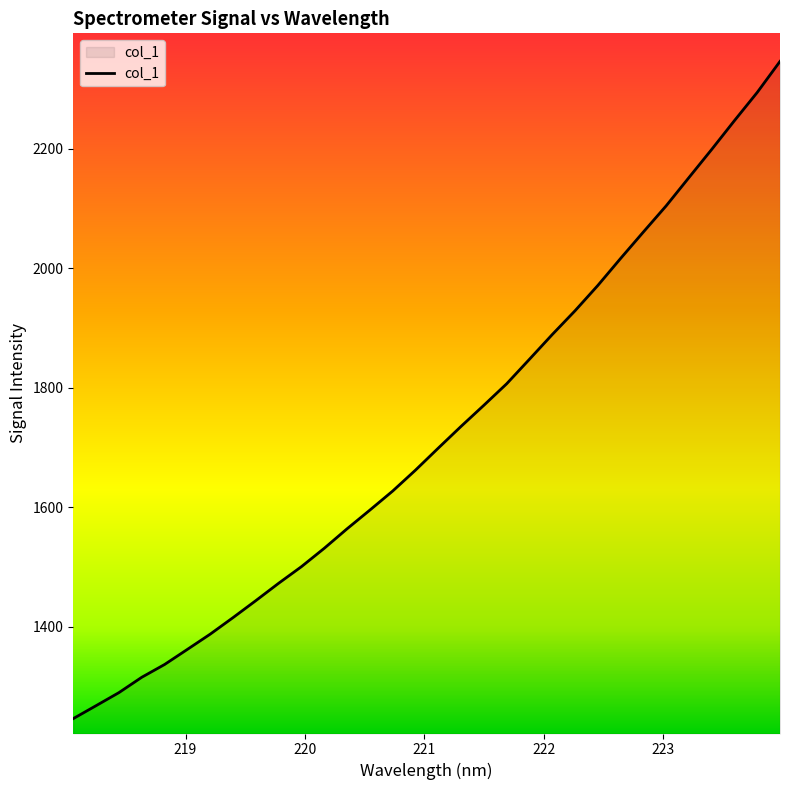

What is the maximum value shown in the chart?

2345.7